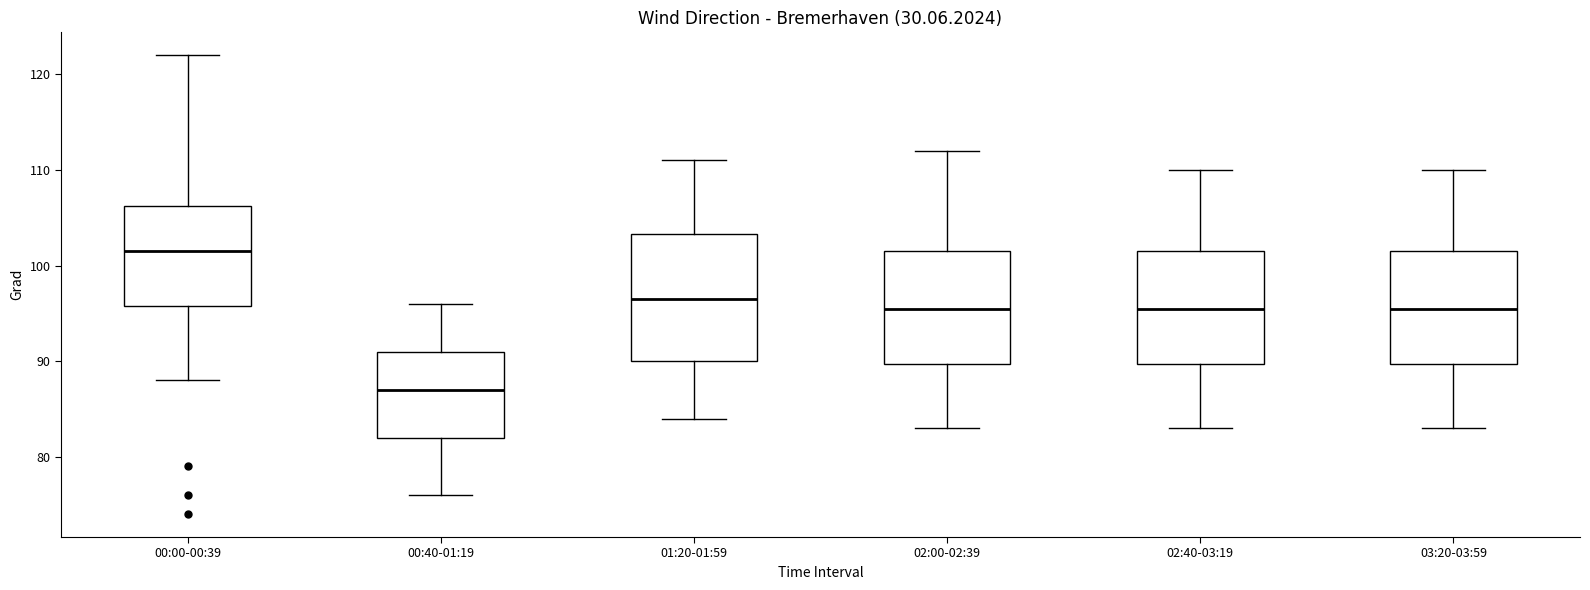

Which box's median line is the highest?

00:00-00:39